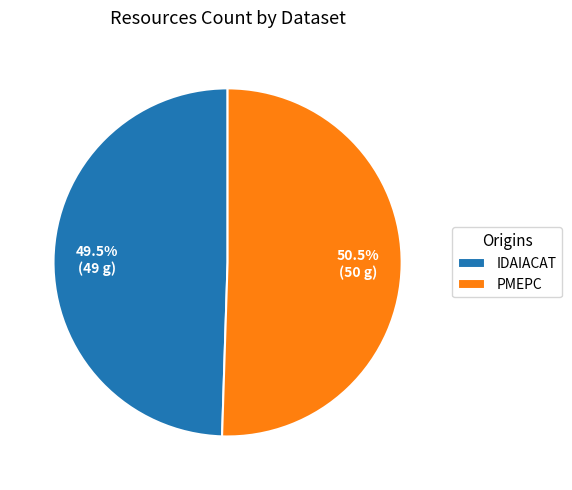

Which has a higher value, IDAIACAT or PMEPC?

PMEPC